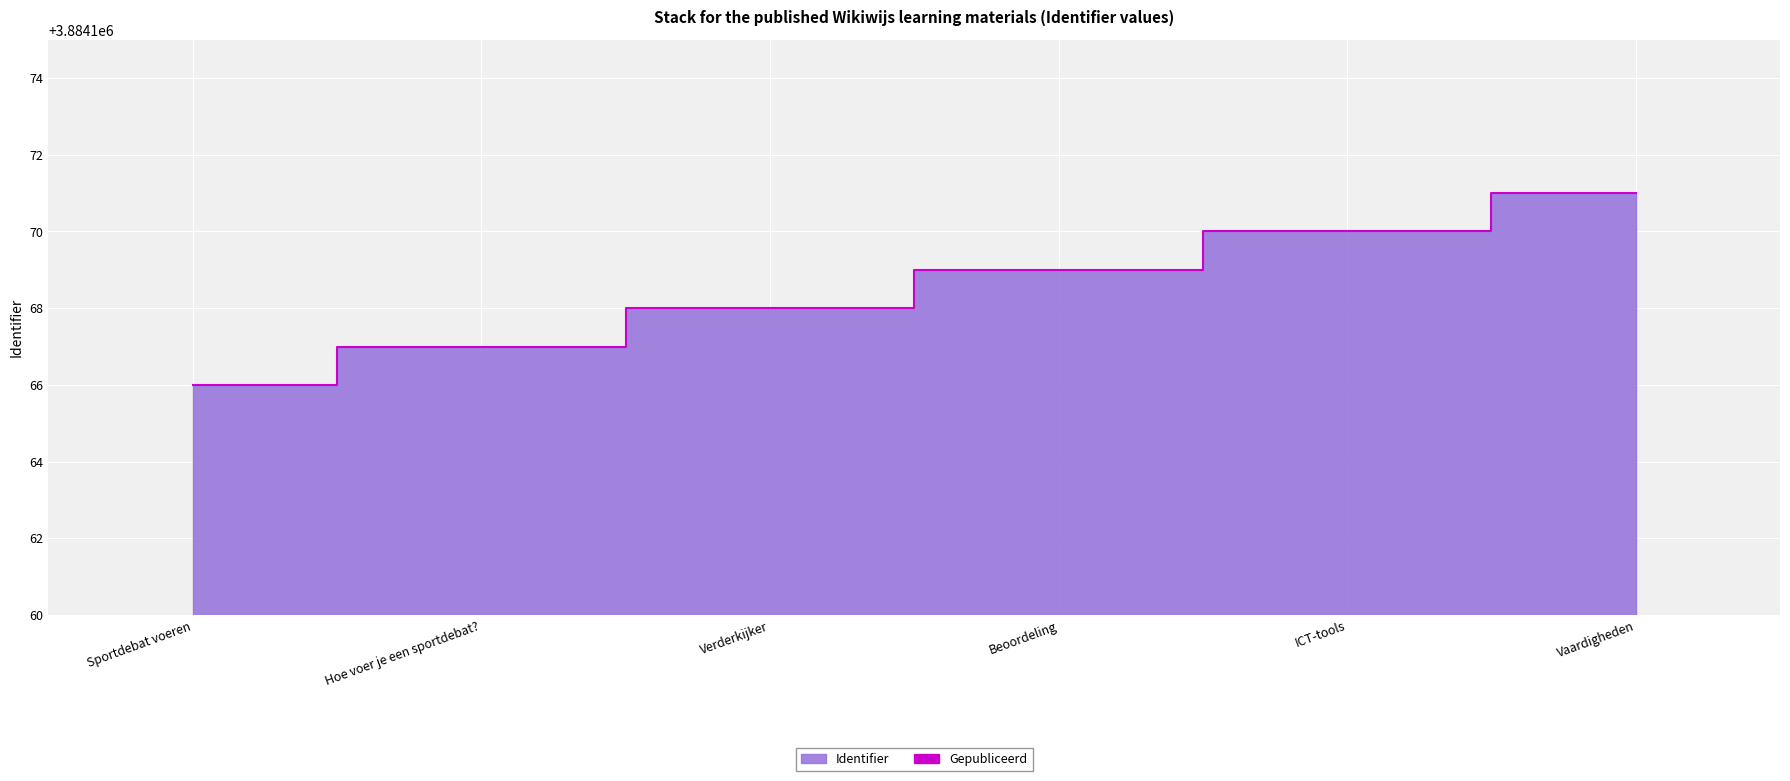

What is the difference between the maximum and minimum values?

5